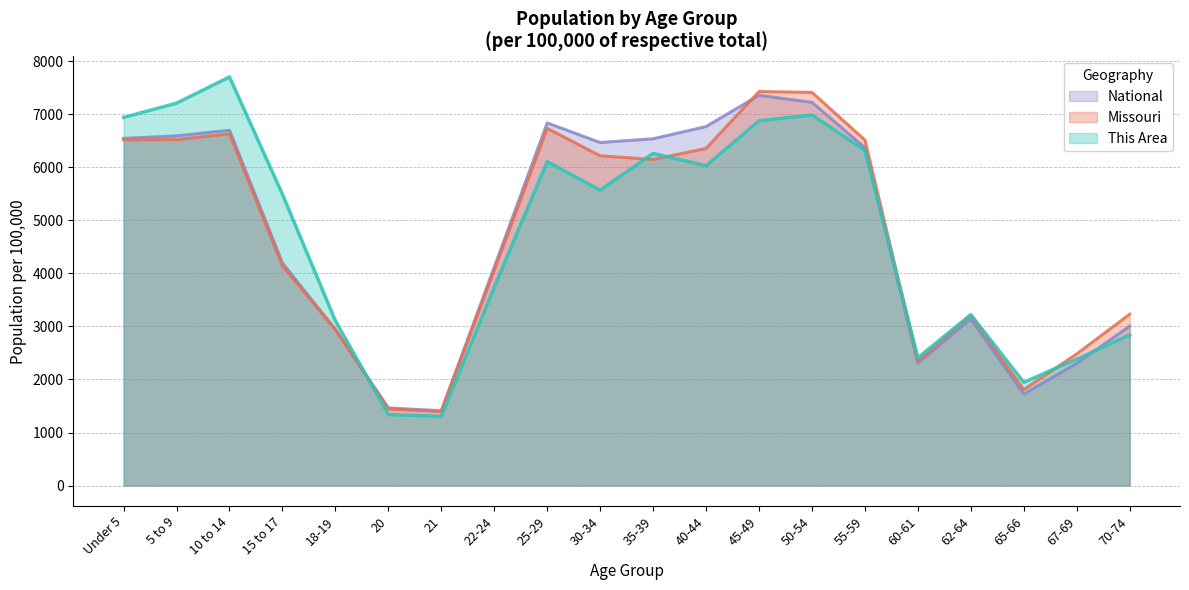

Count the number of categories in the chart.

20